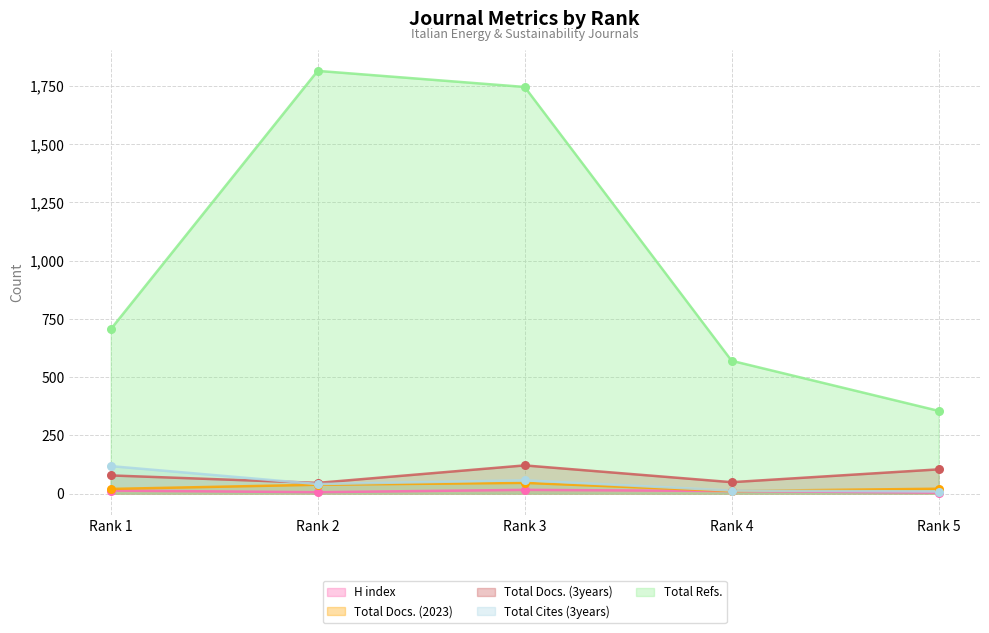

Which series has the largest total across all categories?

Total Refs.